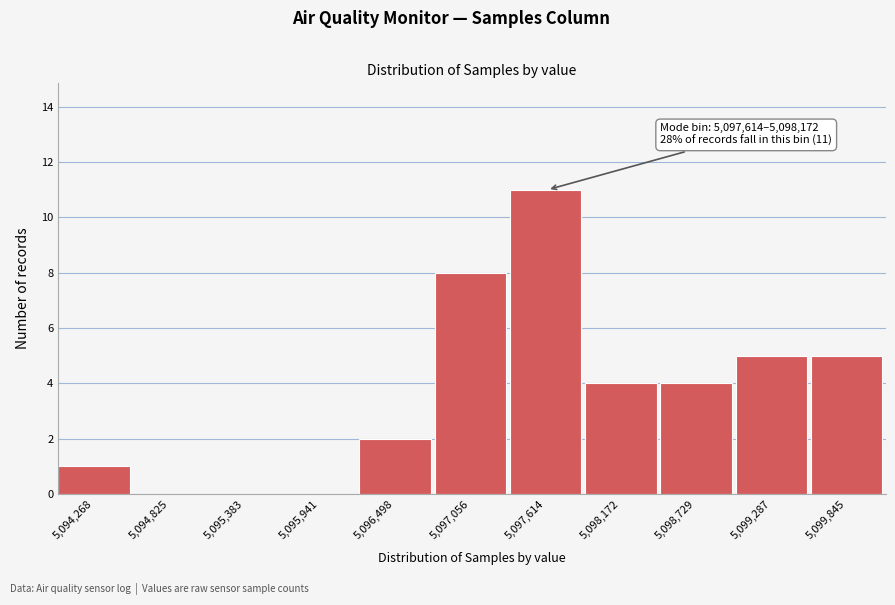

Reading left to right, extract all data points from this chart.

5,094,268=1	5,094,825=0	5,095,383=0	5,095,941=0	5,096,498=2	5,097,056=8	5,097,614=11	5,098,172=4	5,098,729=4	5,099,287=5	5,099,845=5